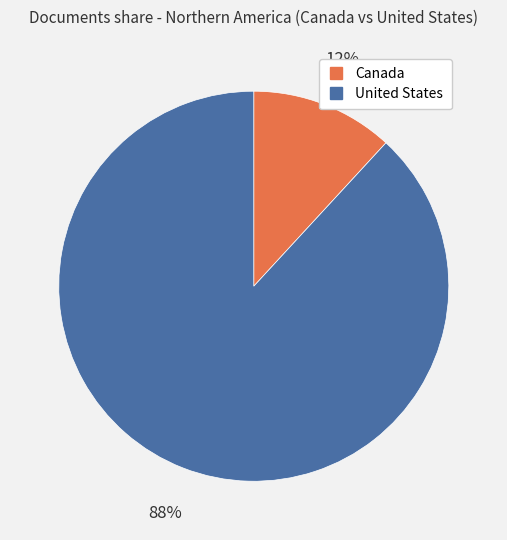

What is the largest slice in the pie chart?

United States